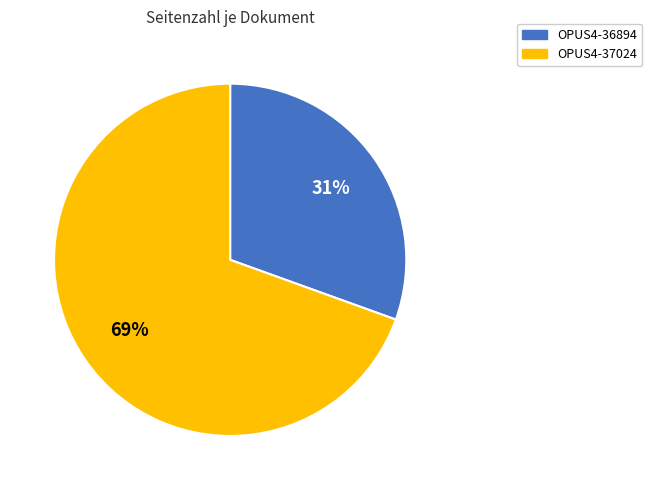

How many slices are in this pie chart?

2